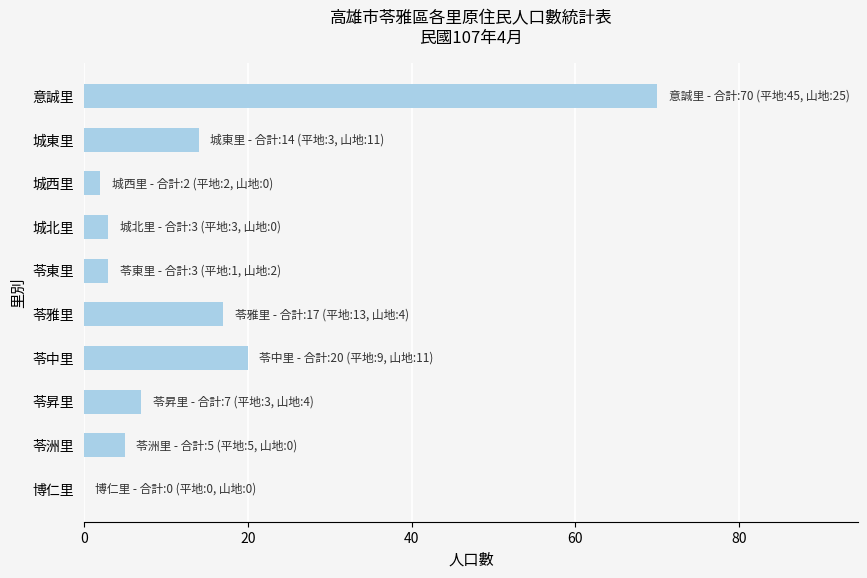

Is it true that the value at 苓雅里 is 10?

False